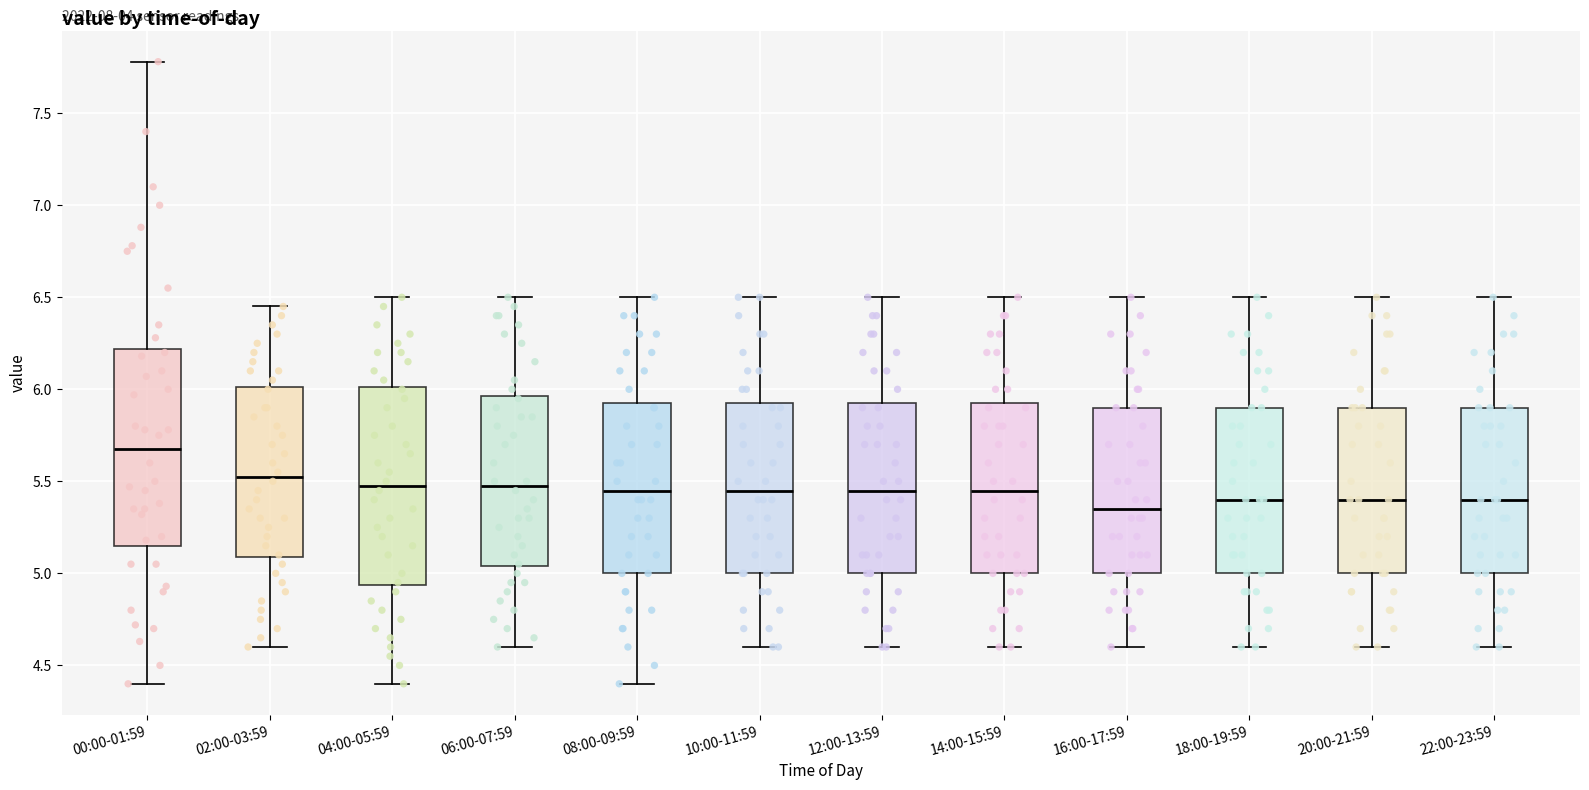

Where is the upper edge of the box for 06:00-07:59 on the y-axis? The values are not printed on the chart, so give them approximately, as read against the axis.

5.95